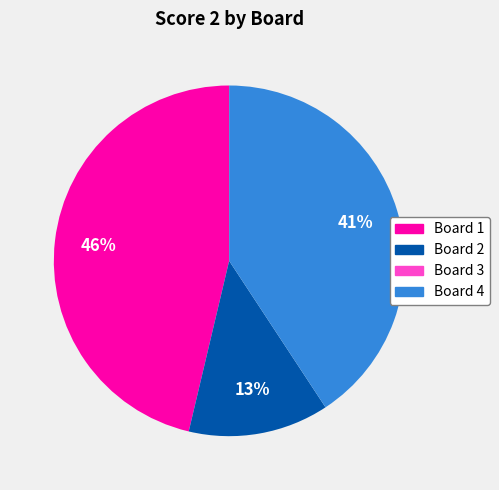

True or false: Board 1 accounts for 46% of the total.

True